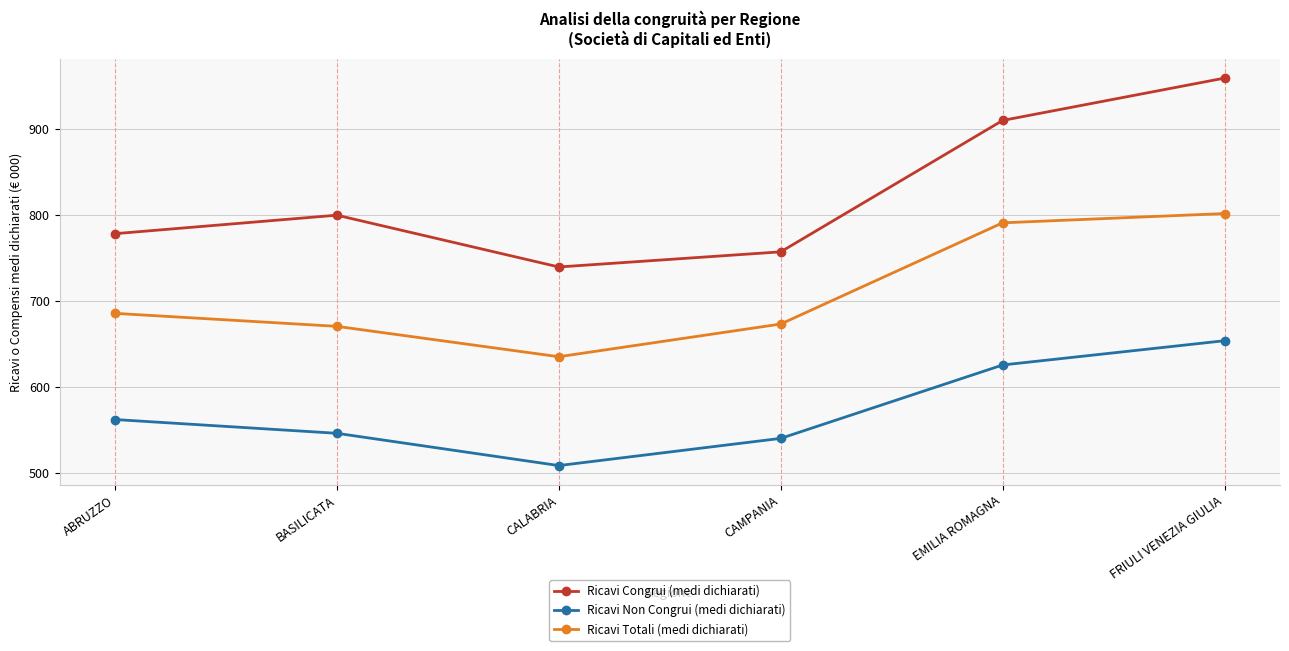

Which series has the largest total across all categories?

Ricavi Congrui (medi dichiarati)